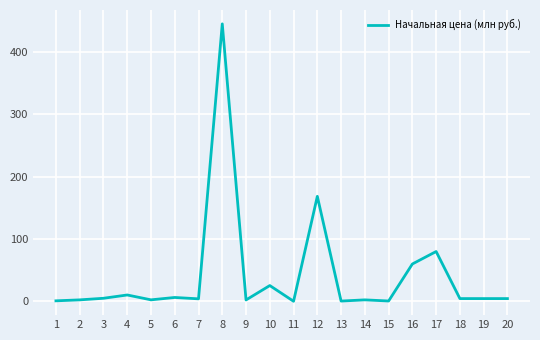

True or false: the data has more than 1 interior local peaks.

True